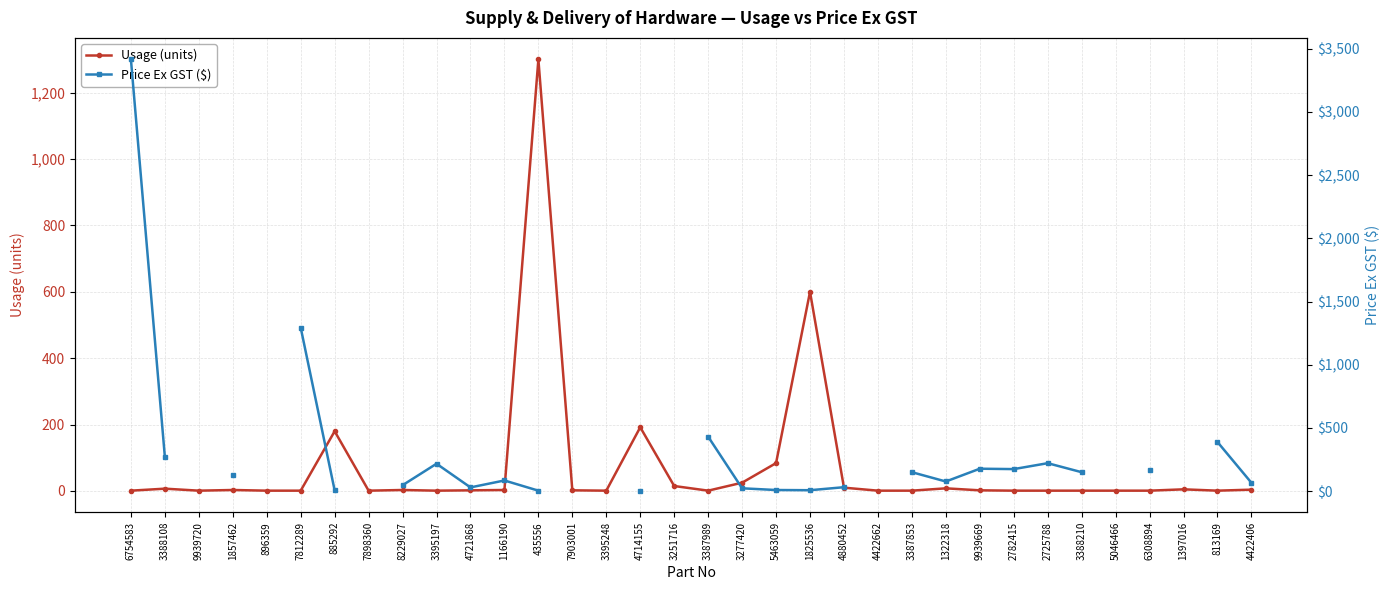

Where does the Usage (units) series first go above 2?

3388108